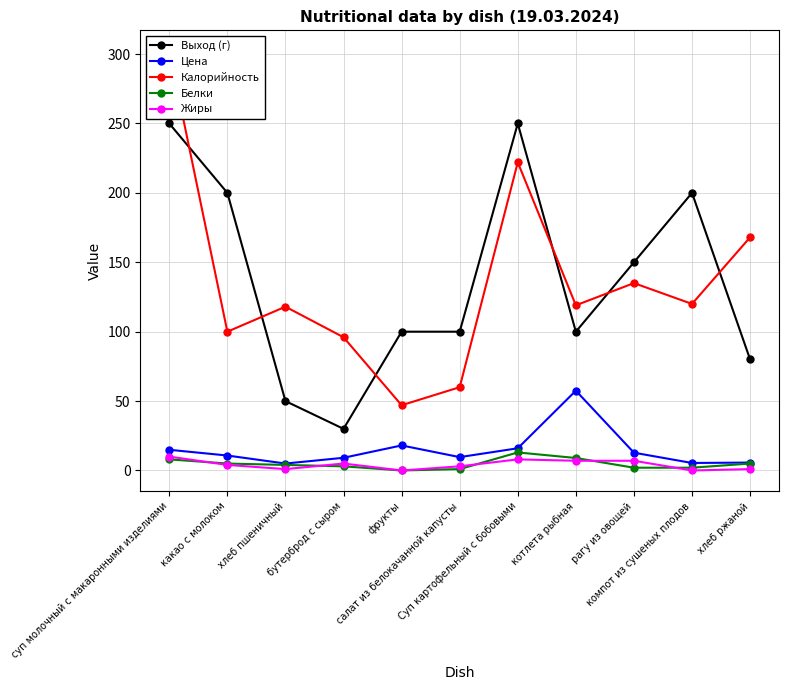

At which category is the sum across all series the highest?

суп молочный с макаронными изделиями